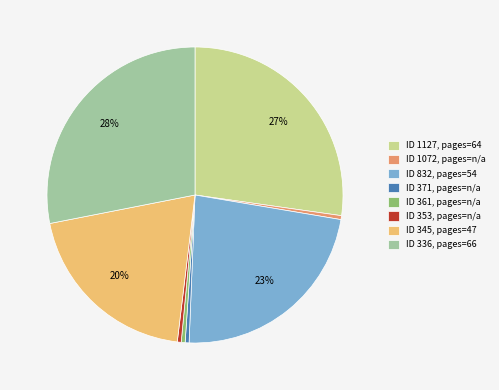

Which category has the biggest portion of the pie?

ID 336, pages=66